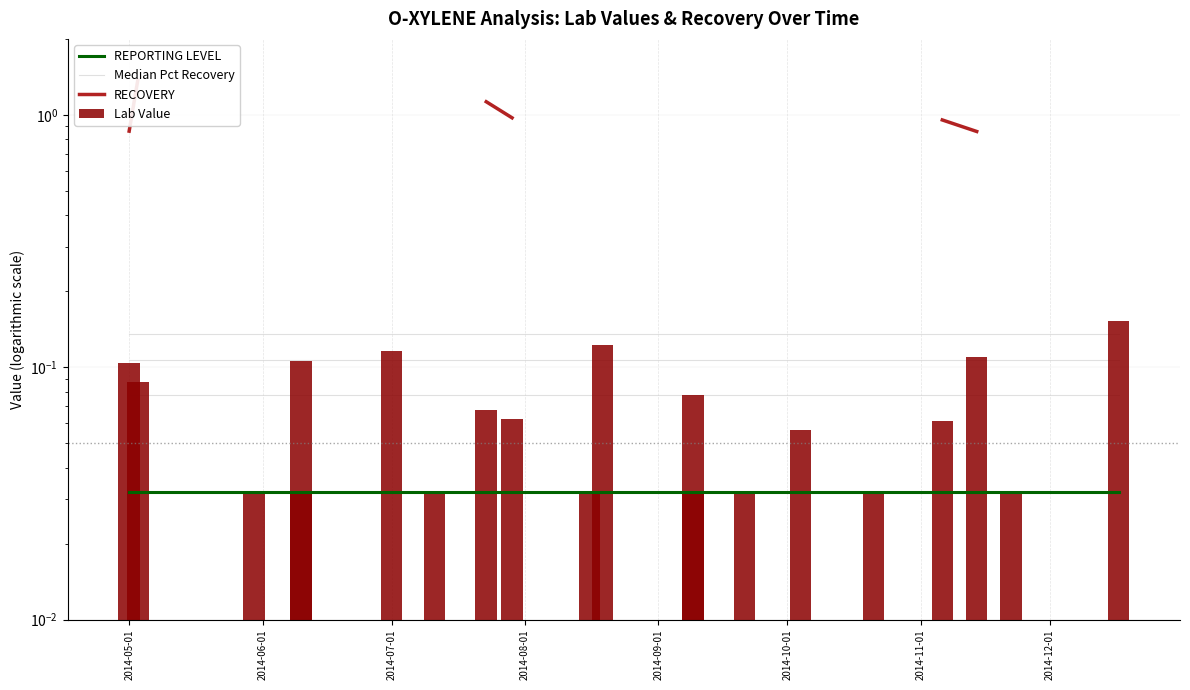

What are all the series names shown in the legend?

REPORTING LEVEL, Median Pct Recovery, RECOVERY, Lab Value